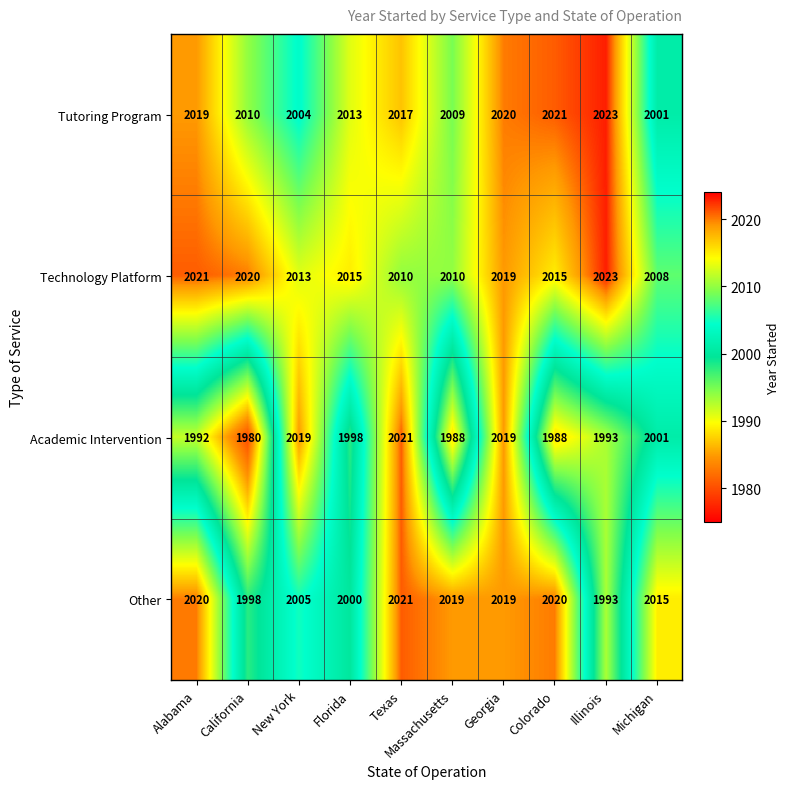

Read the Tutoring Program value at California, to the nearest 5.

2010